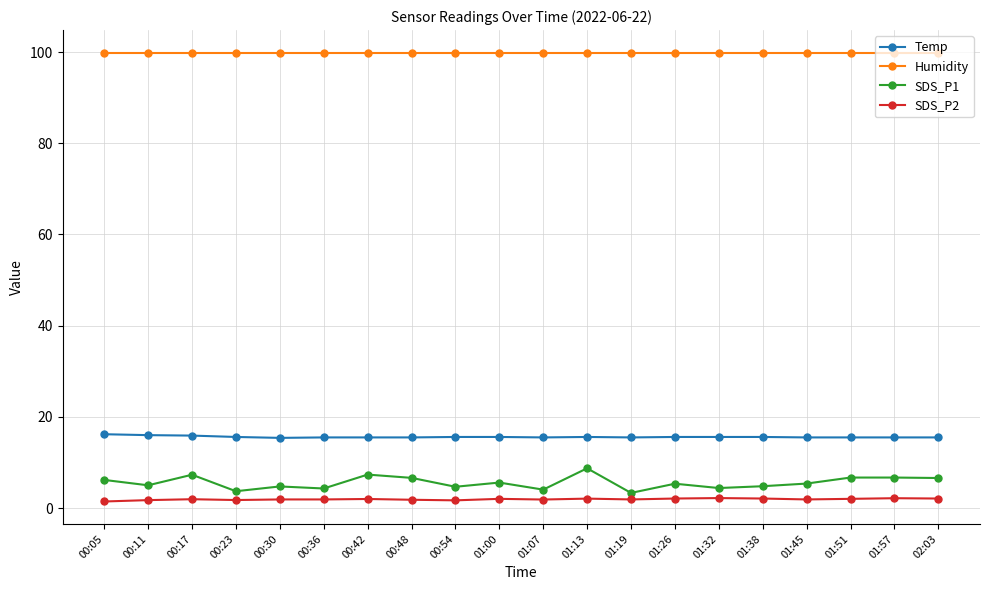

Which series has the widest spread of values?

SDS_P1